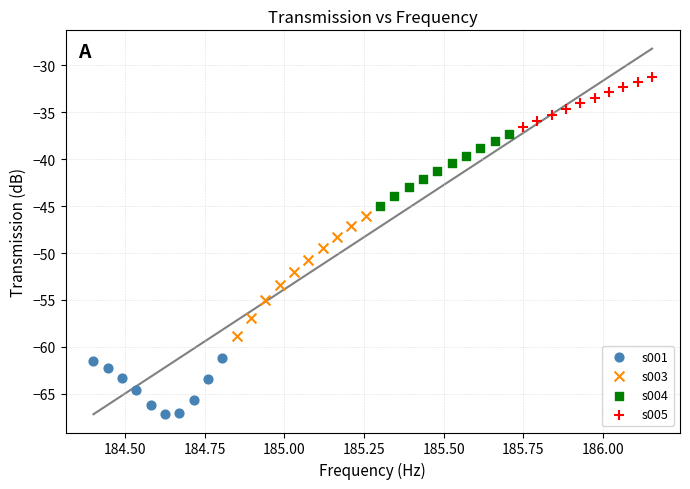

Which series contains the lowest Y value?

s001